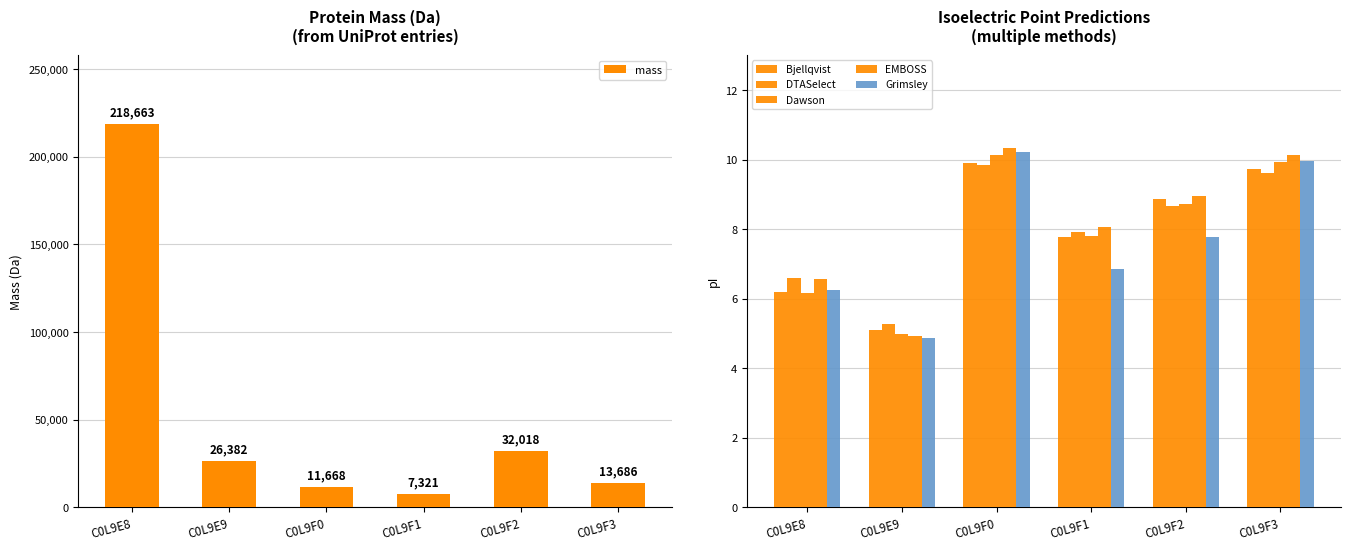

What is the difference between the Dawson values at C0L9F2 and C0L9F0?

1.4